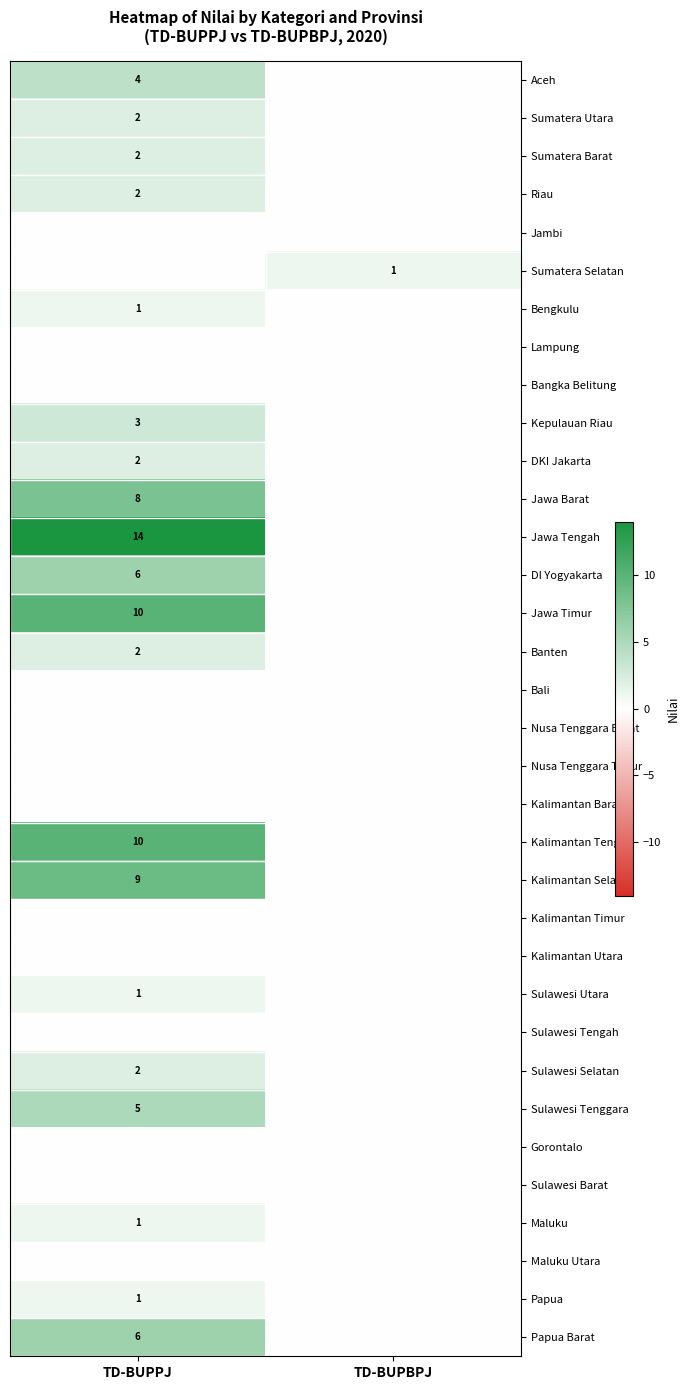

What is the total value across all series at TD-BUPBPJ?

1